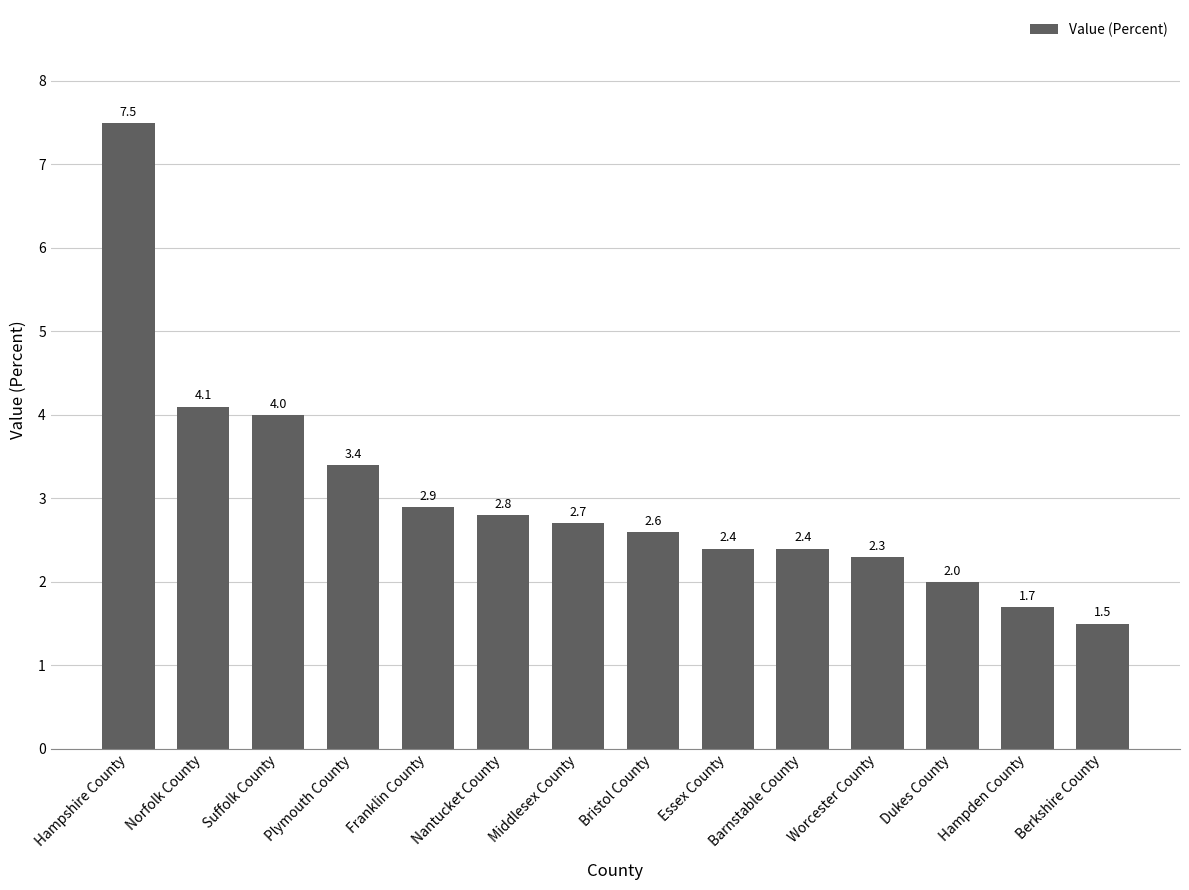

How many distinct data groups are displayed?

1